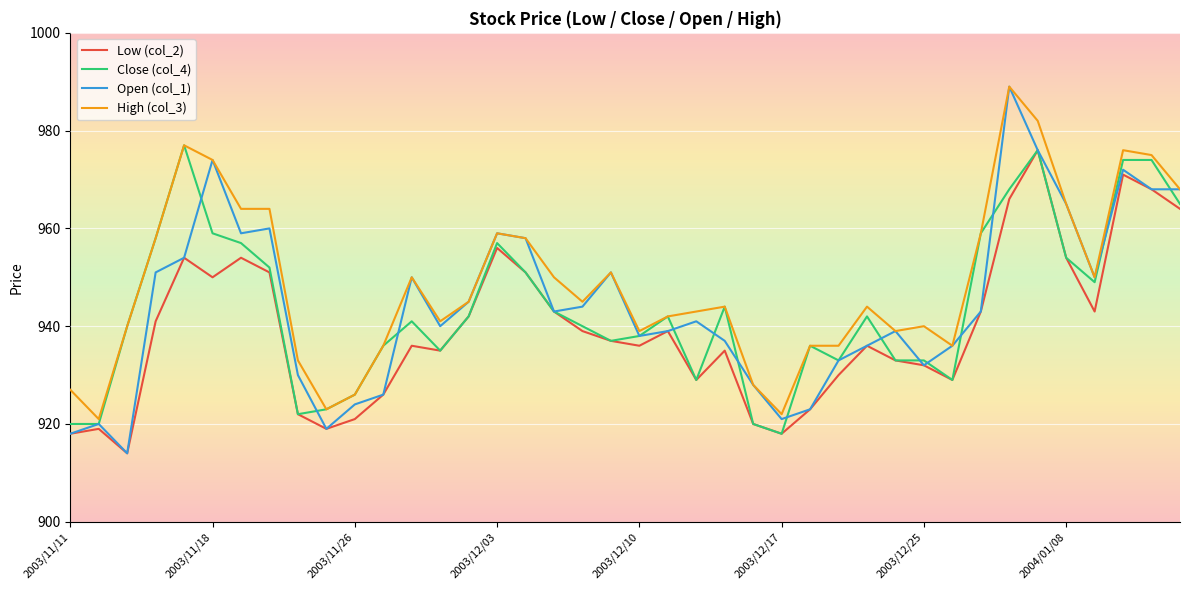

Which series has the widest spread of values?

Open (col_1)